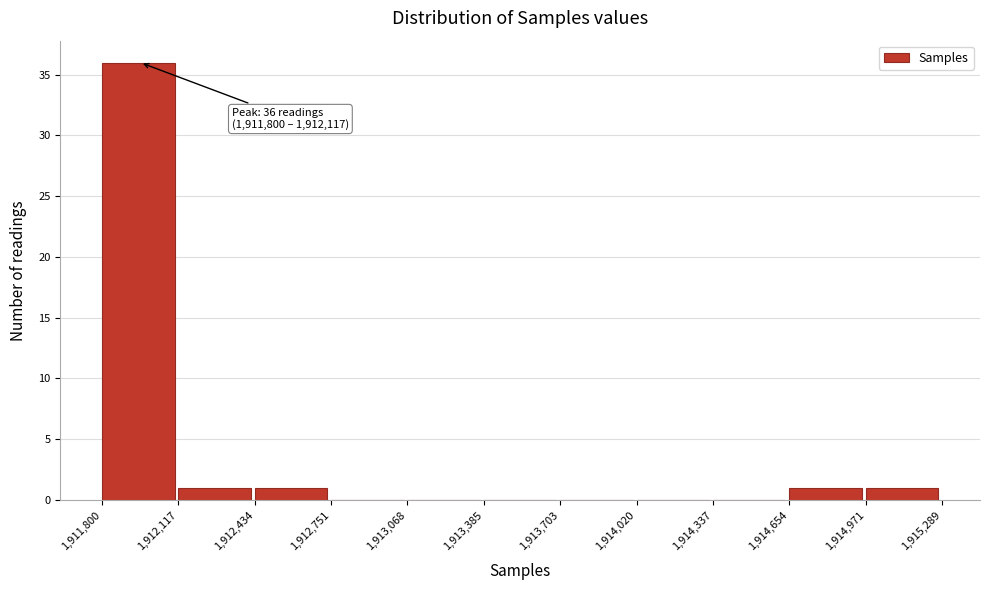

Over which range of the x-axis is the bar tallest?

1,911,800 to 1,912,117